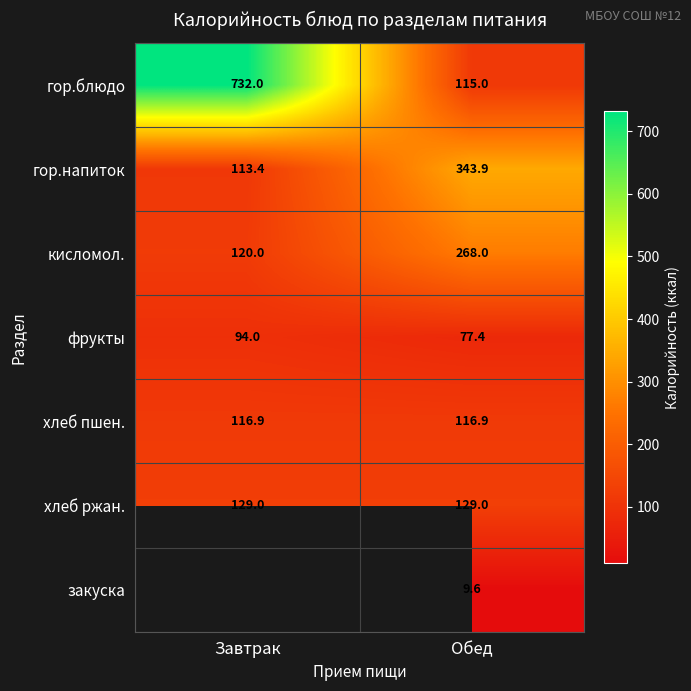

What value does the кисломол. series have at Завтрак?

120.0